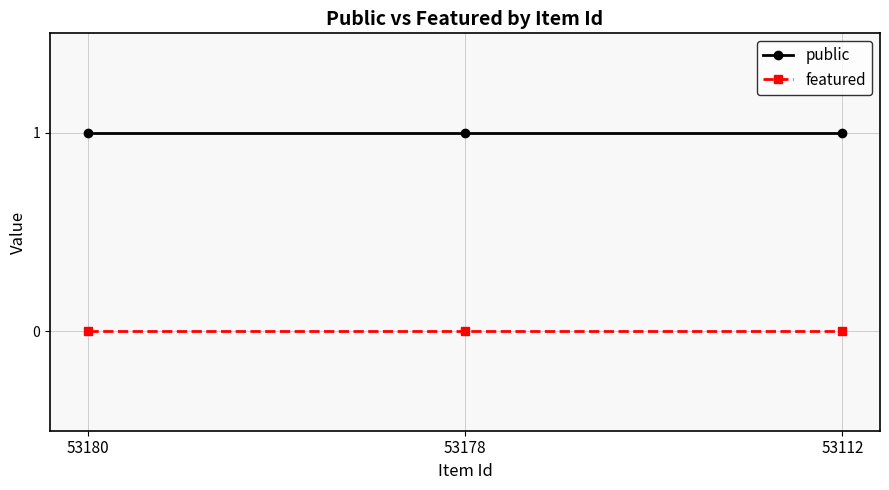

Reading left to right, transcribe all the data shown in this chart.

public: 53180=1	53178=1	53112=1
featured: 53180=0	53178=0	53112=0